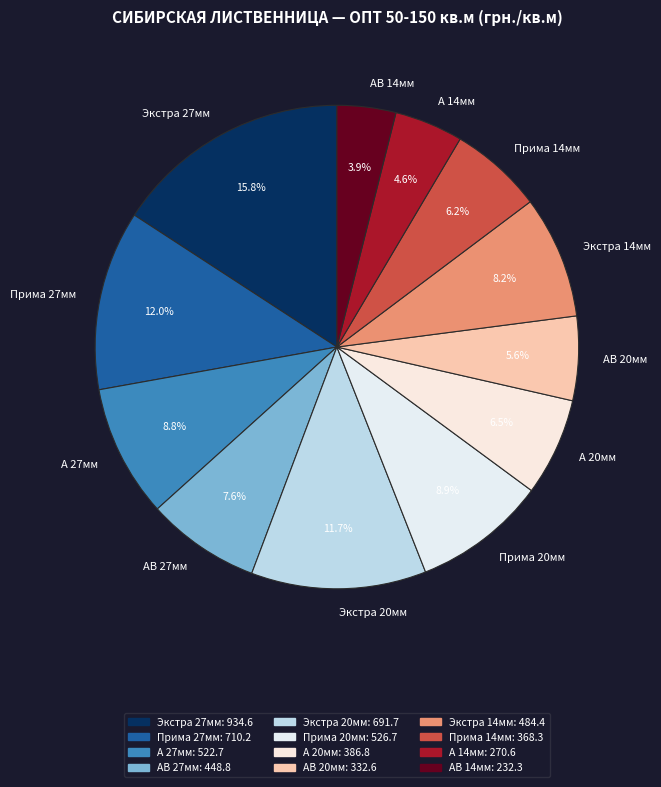

What is the smallest slice in the pie chart?

АВ 14мм